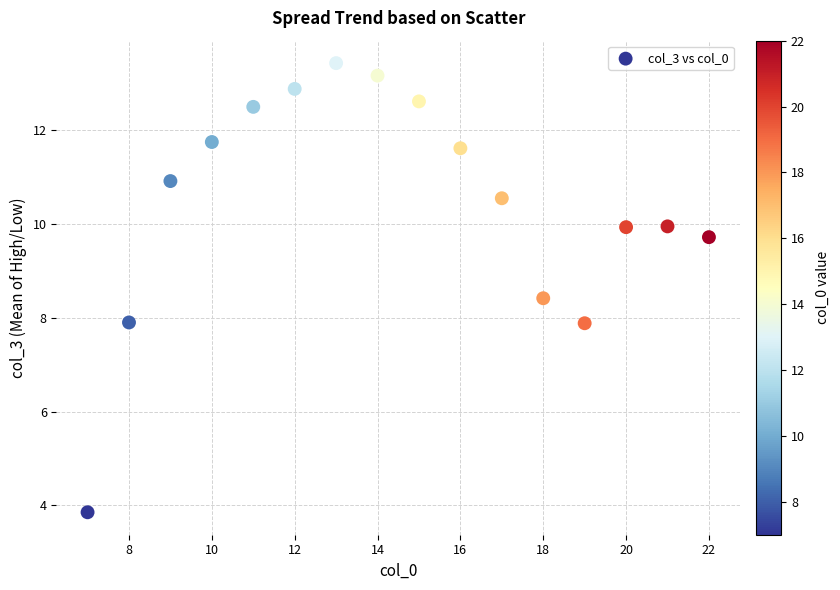

What is the range of Y values (max minus min)?

9.6